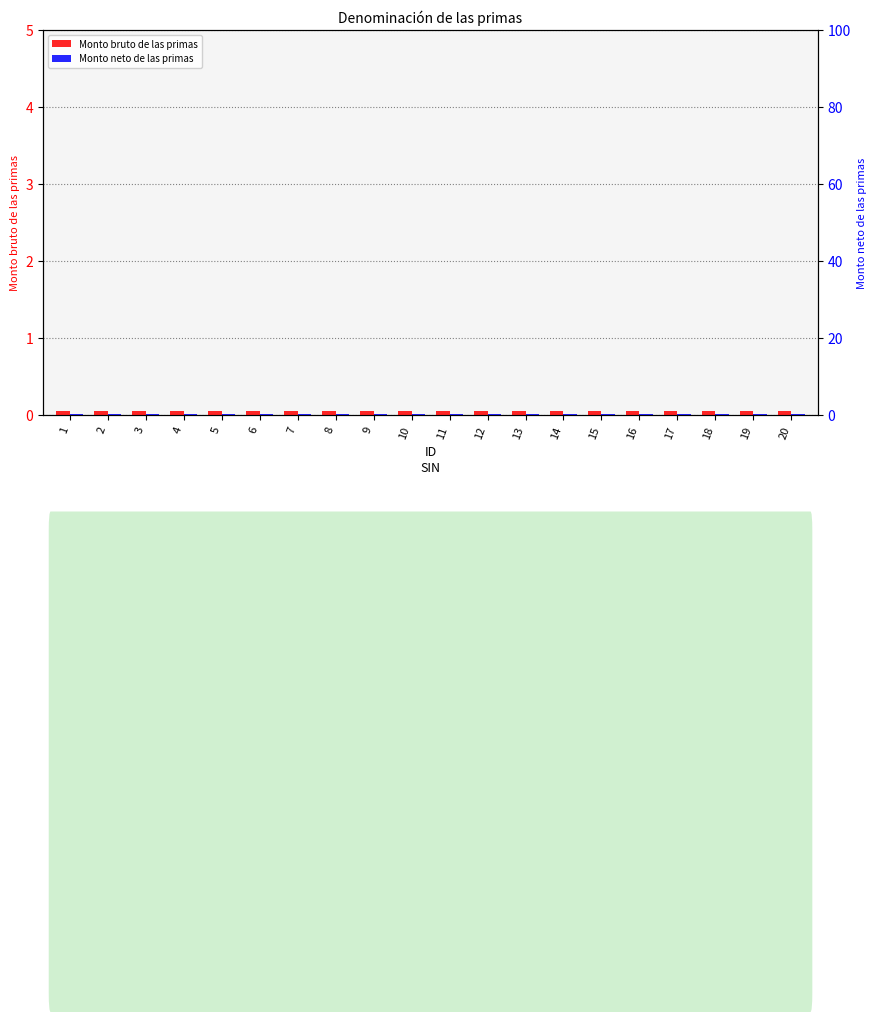

What are all the series names shown in the legend?

Monto bruto de las primas, Monto neto de las primas